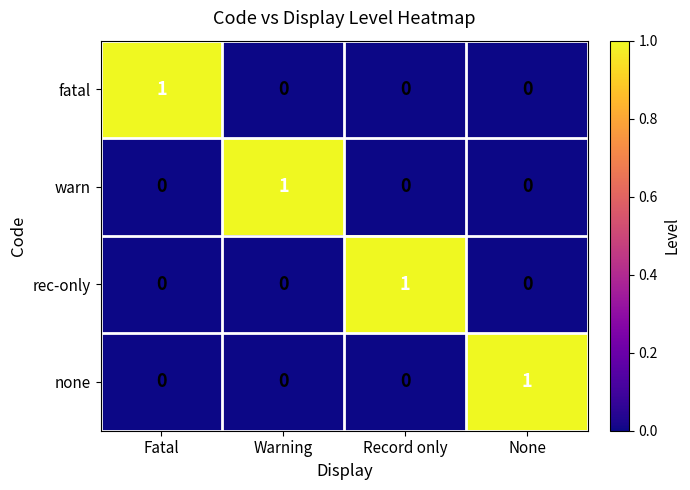

Is it true that none equals 1 at Warning?

False